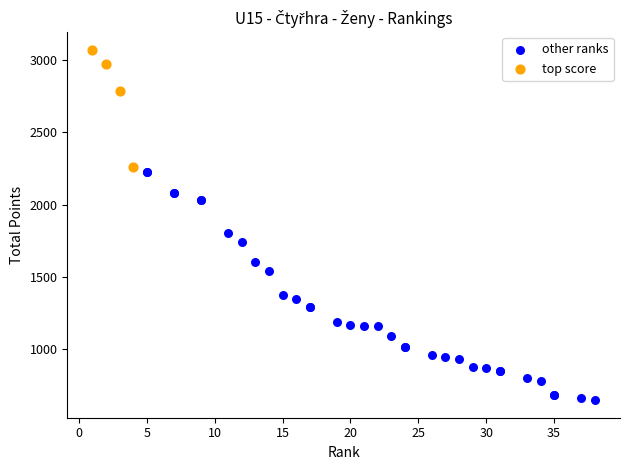

Which series reaches the maximum Y coordinate?

top score